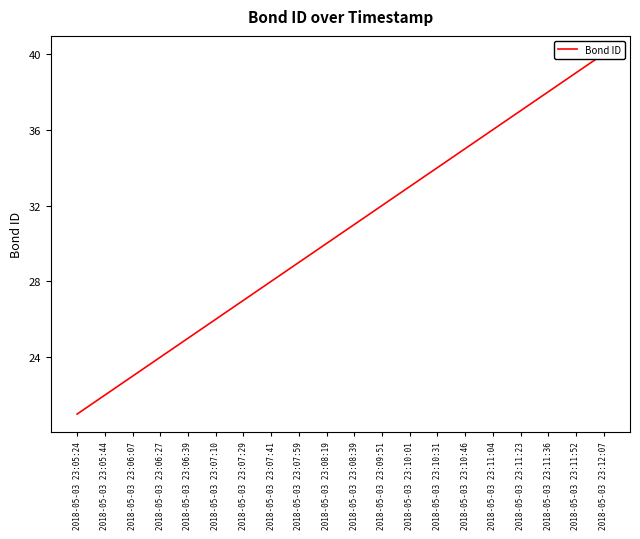

Is this an area chart (filled region under the line)?

No